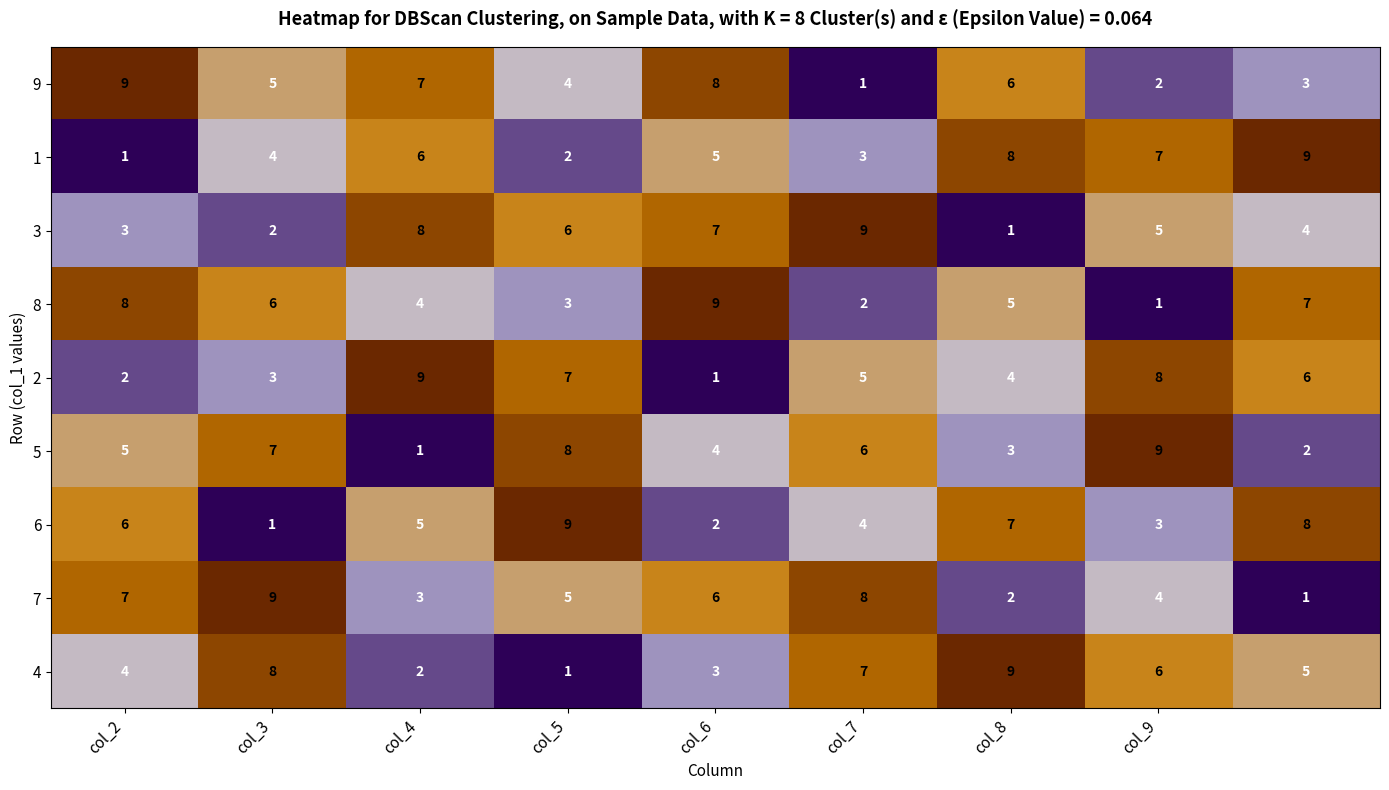

Count the 1 values in the range 3 to 7.

5